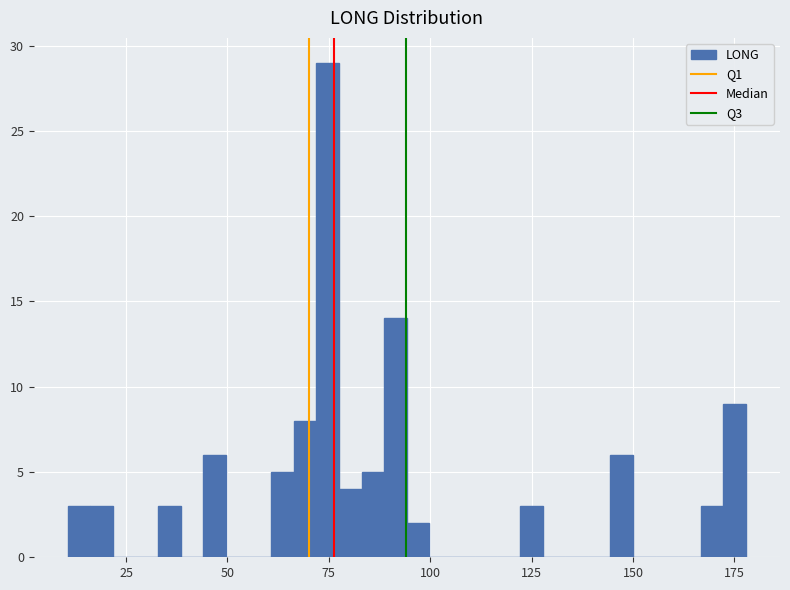

Around what value on the x-axis is the tallest bar? Give the approximate position of its centre, as read against the axis.

75